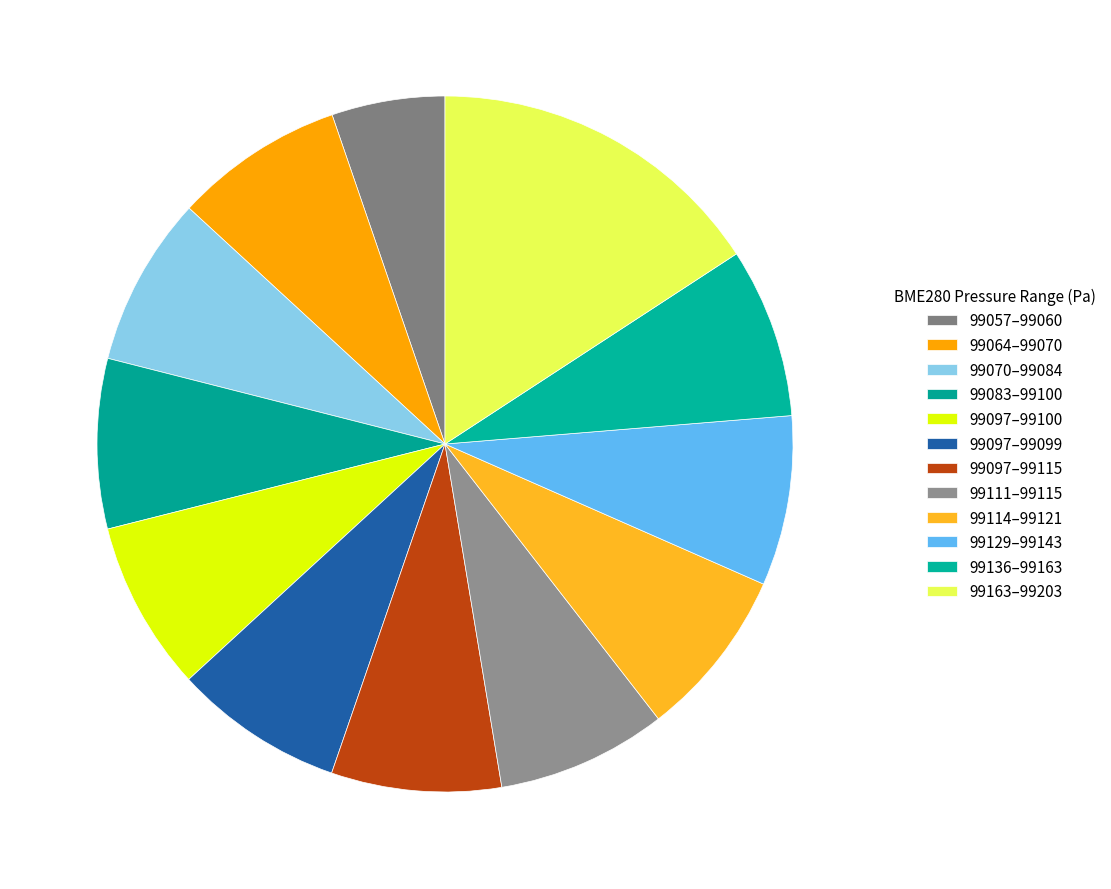

Rank the categories by value from lowest to highest.

28, 28, 28, 28, 28, 28, 28, 22, 28, 28, 28, 28